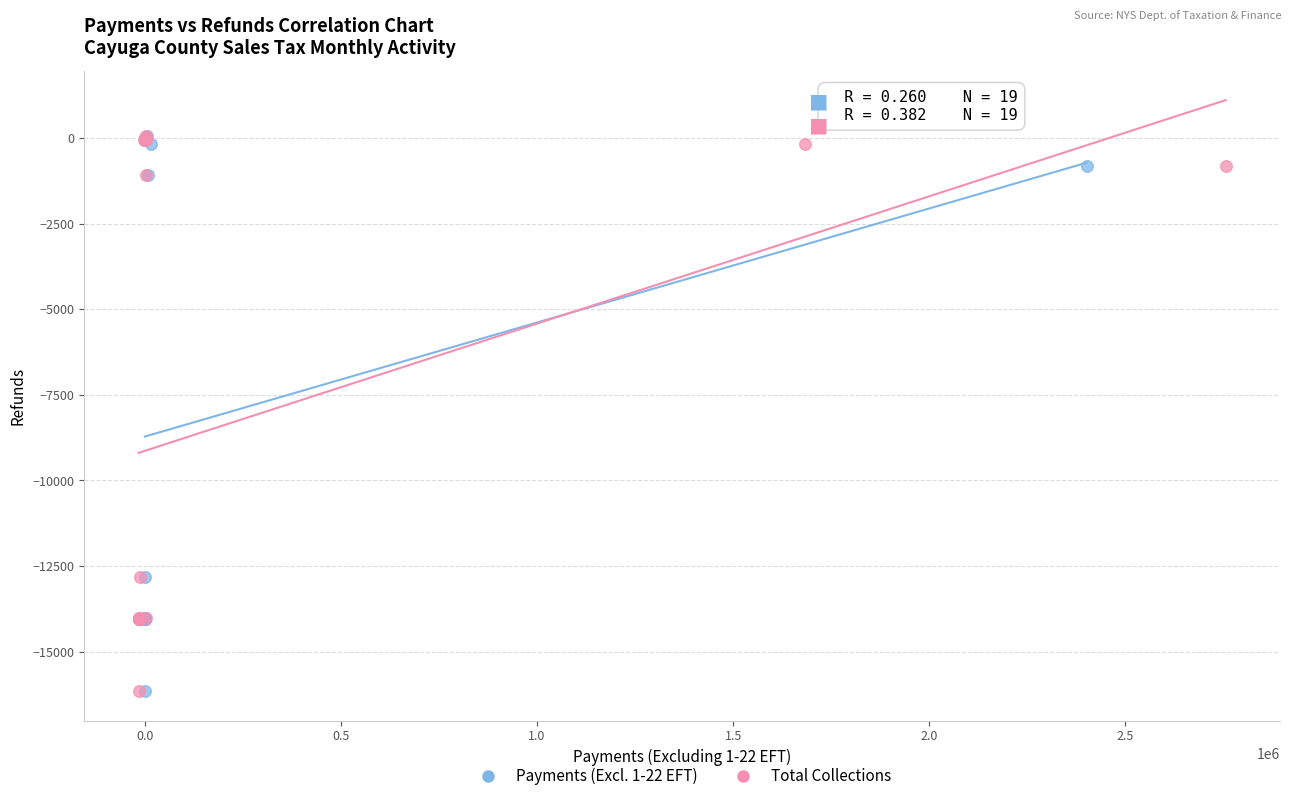

What are all the series names shown in the legend?

Payments (Excl. 1-22 EFT), Total Collections